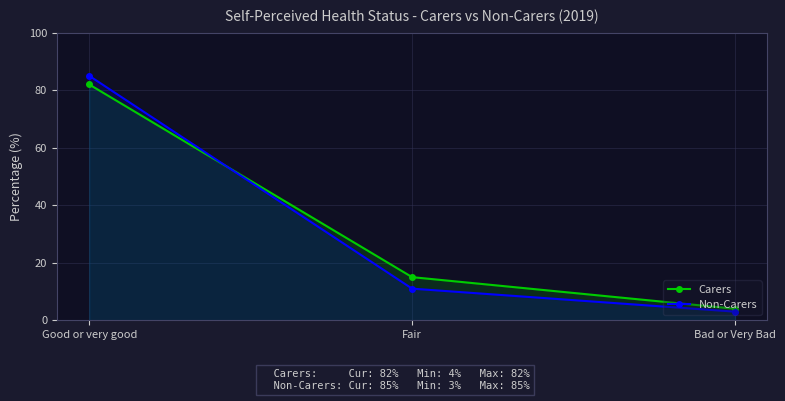

Rank the series at Fair from lowest to highest value.

Non-Carers, Carers